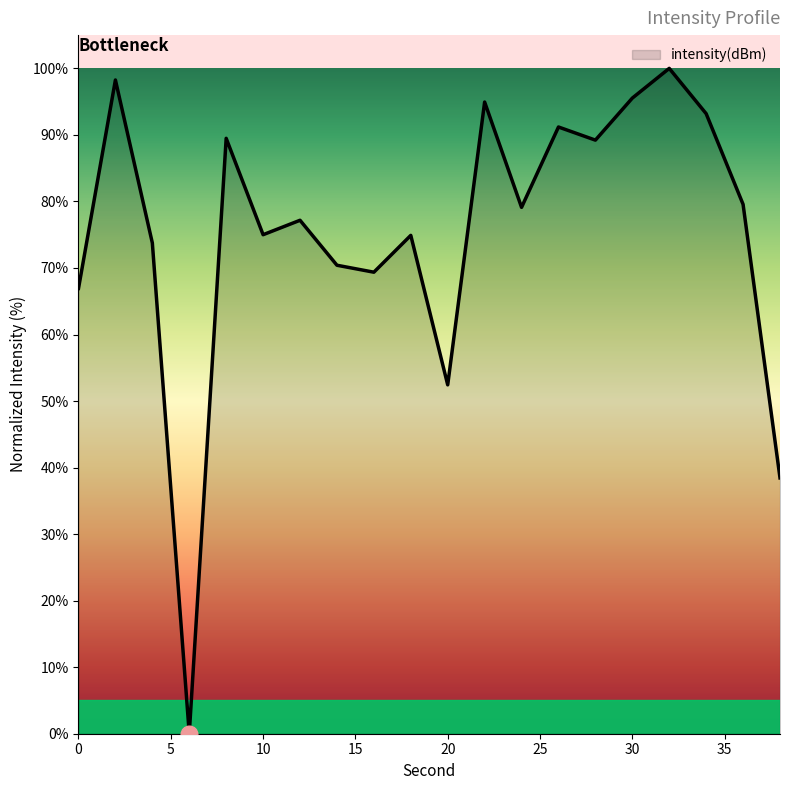

Does the chart have visible grid lines?

No